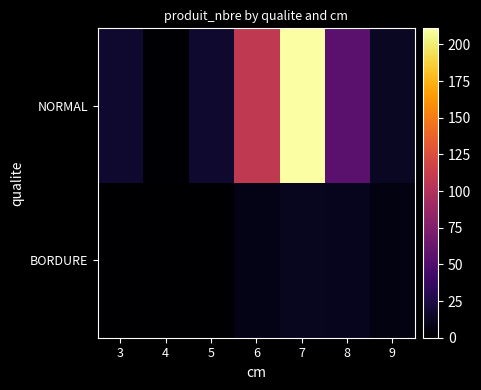

At which category does the chart reach its minimum across all series?

3